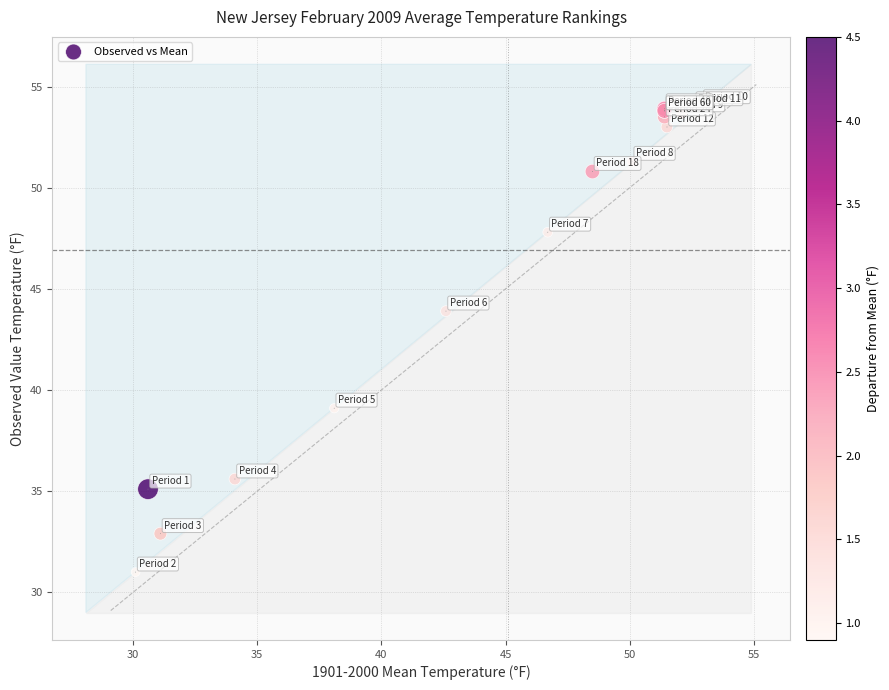

What Y value in the scatter plot is closest to 42?

43.9